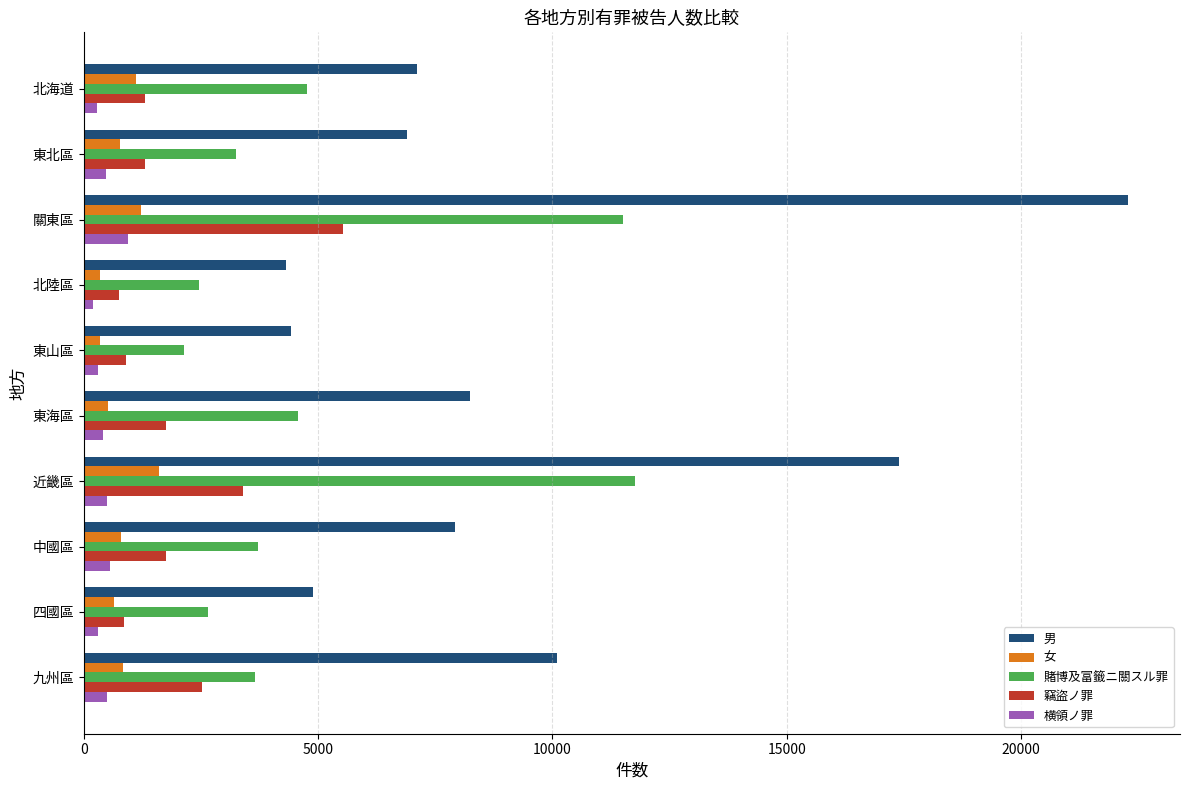

What is the spread (max minus min) of values at 九州區?

9598